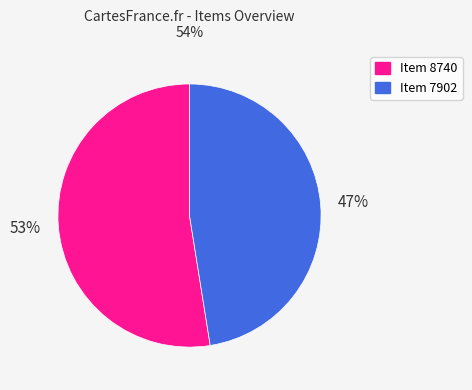

How many segments does this pie chart have?

2